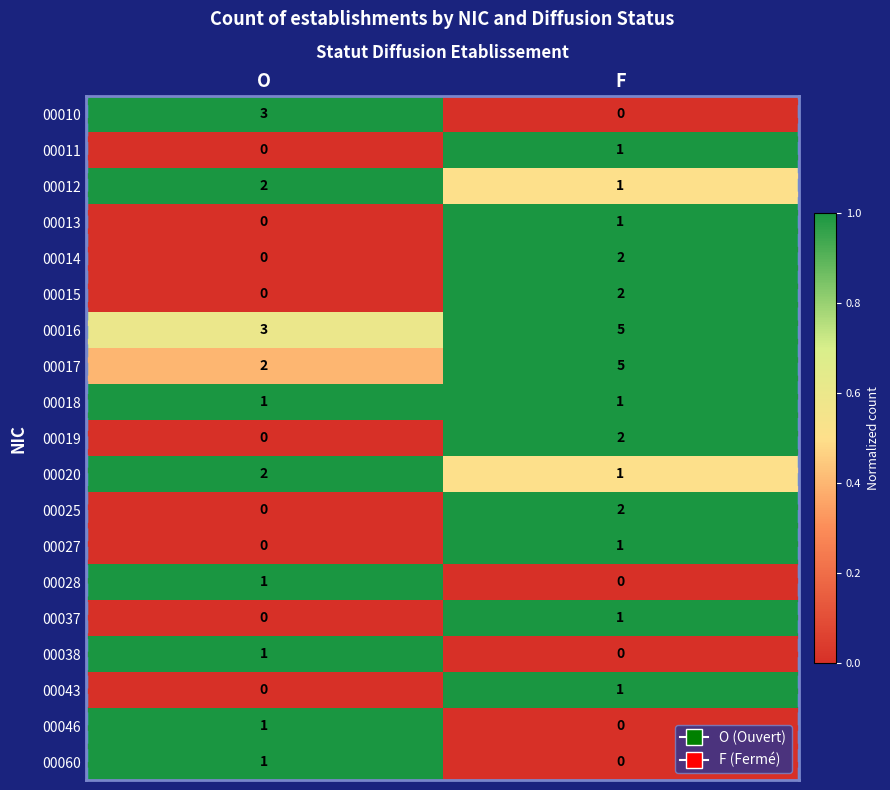

Where is 00010 nearest to the value 1?

F